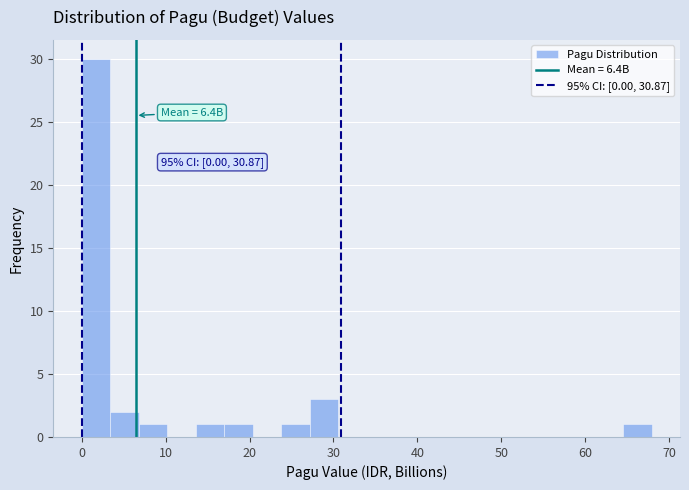

Around what value on the x-axis is the tallest bar? Give the approximate position of its centre, as read against the axis.

2